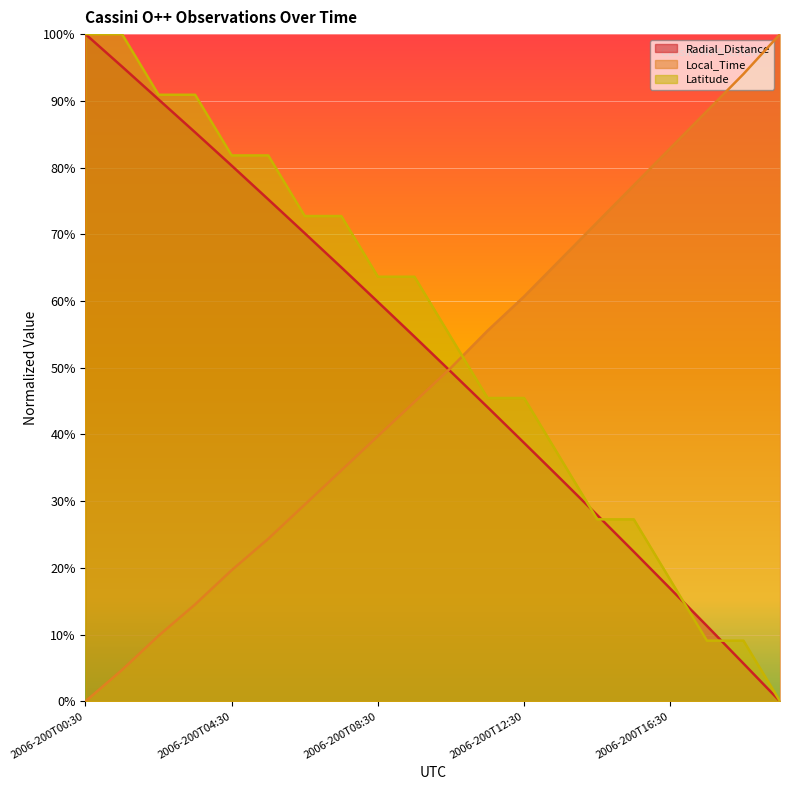

What is the label of the 19th point from the left?

2006-200T18:30